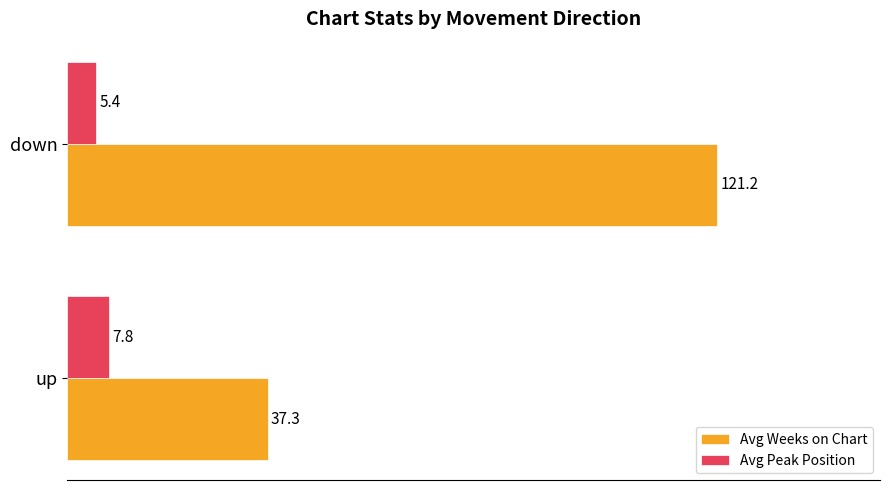

At which category is the sum across all series the highest?

down